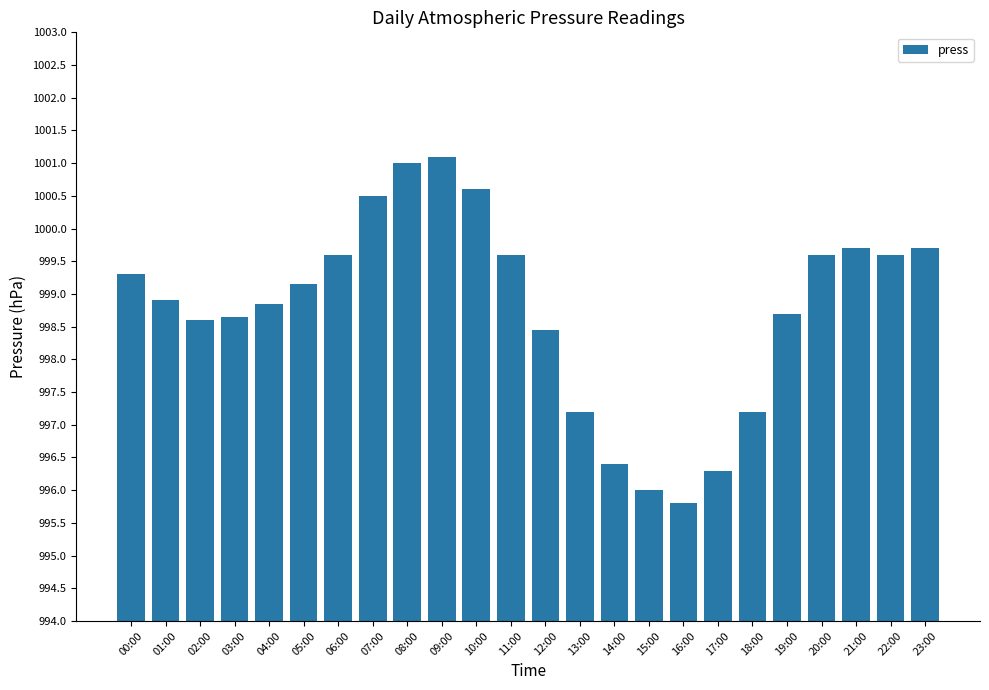

The value at 21:00 is 999.7. True or false?

True